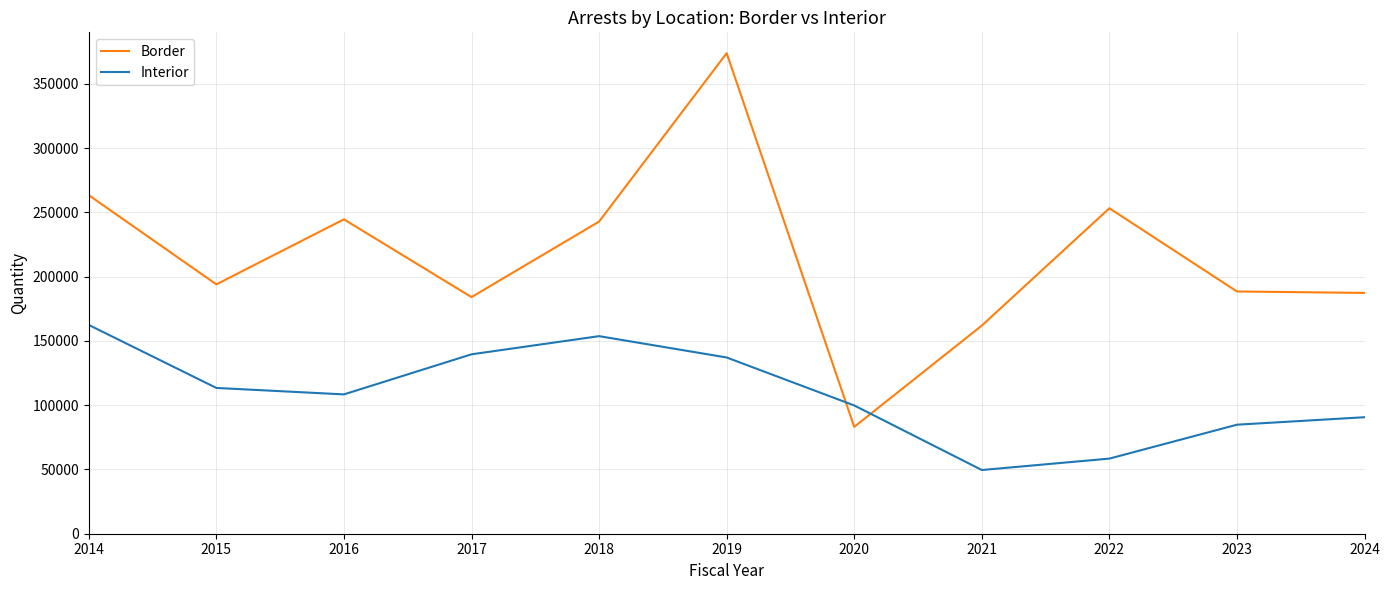

Between which two adjacent categories do Border and Interior first intersect?

2019 and 2020